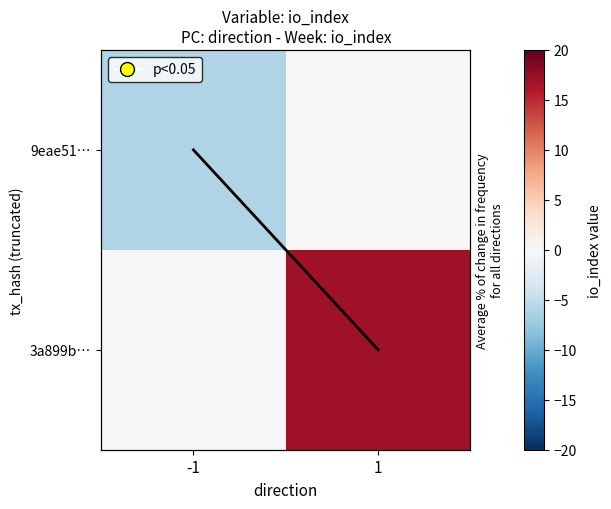

Which series has the widest spread of values?

3a899b…